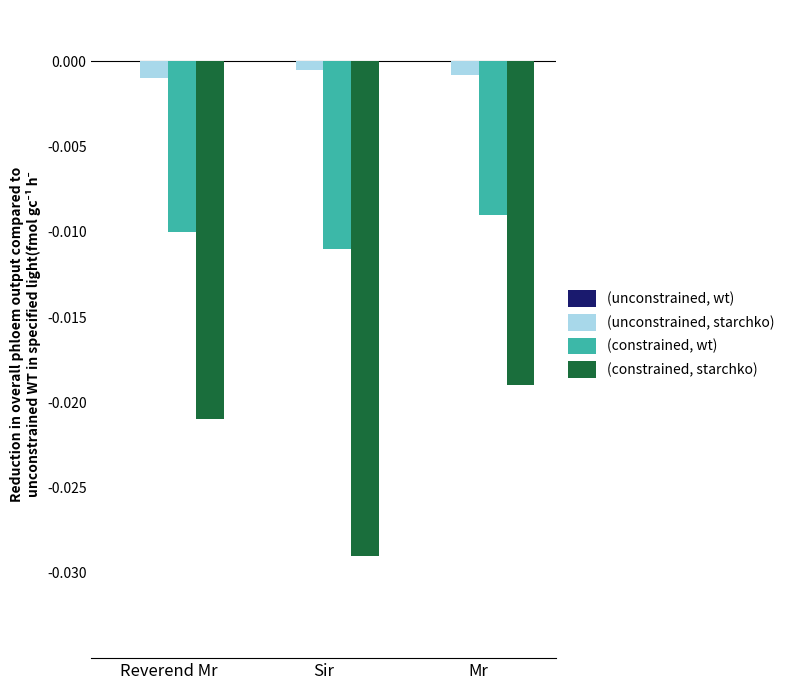

Which series has the widest spread of values?

(constrained, starchko)